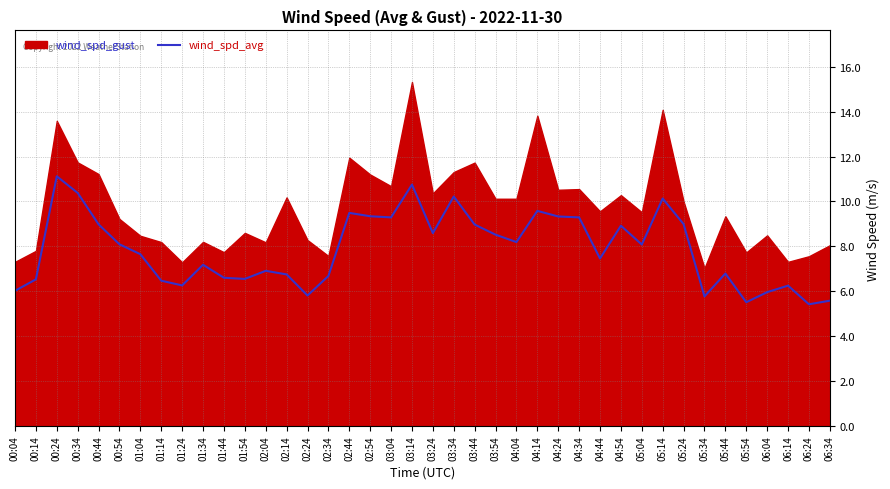

How many points are lower than both their immediate neighbors (excluding endpoints)?

11